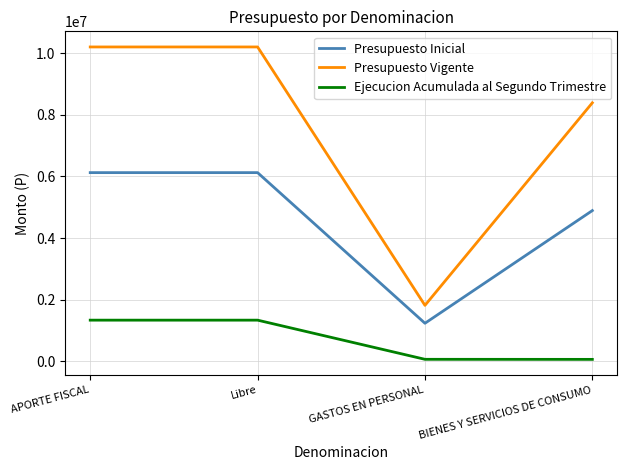

What is the minimum value for Presupuesto Vigente?

1813759